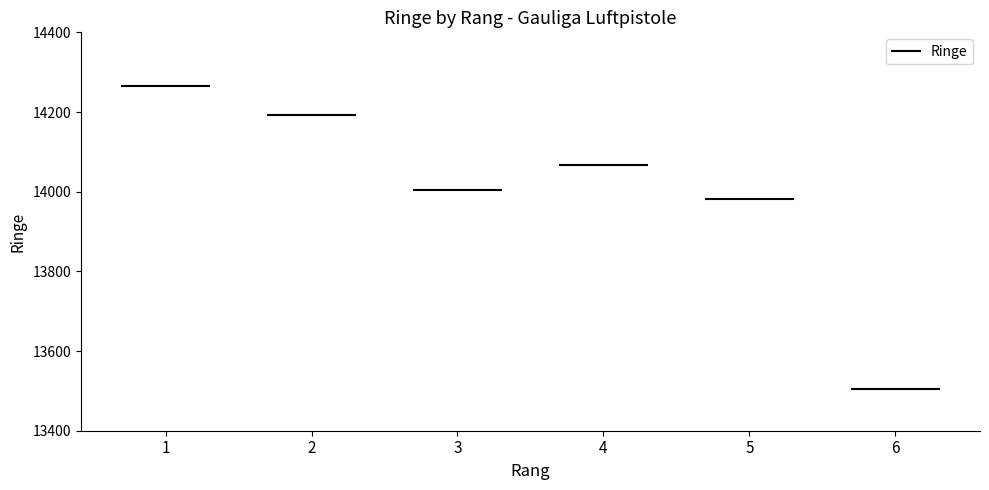

List the labels in order of value, largest first.

1, 2, 4, 3, 5, 6